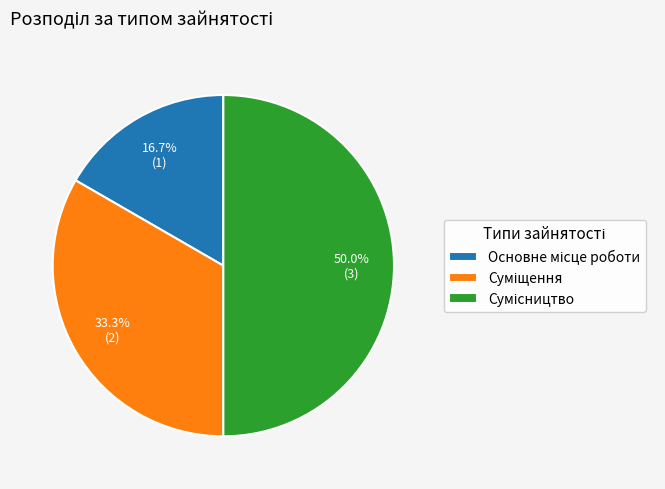

What is the smallest slice in the pie chart?

Основне місце роботи